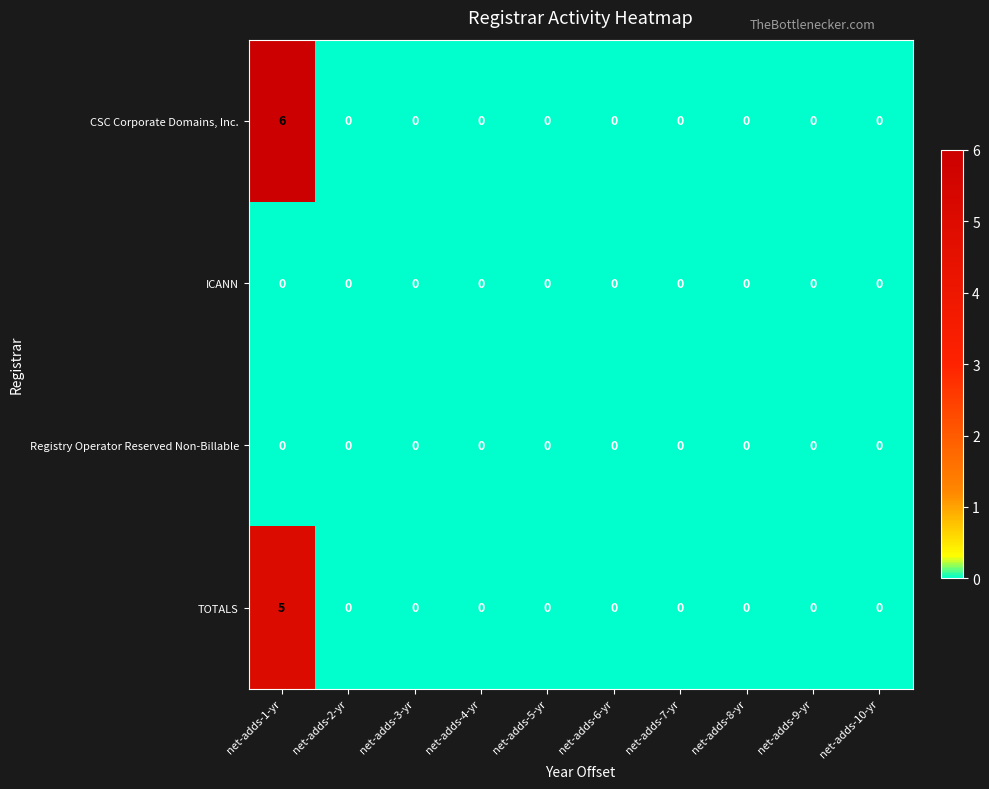

How many distinct data groups are displayed?

4